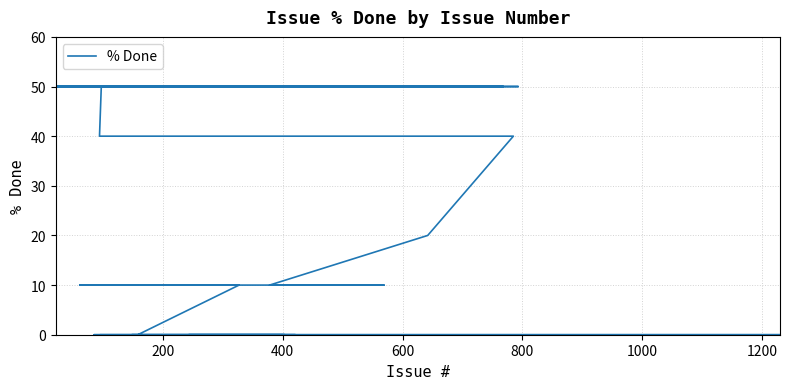

How many values are above zero?

28